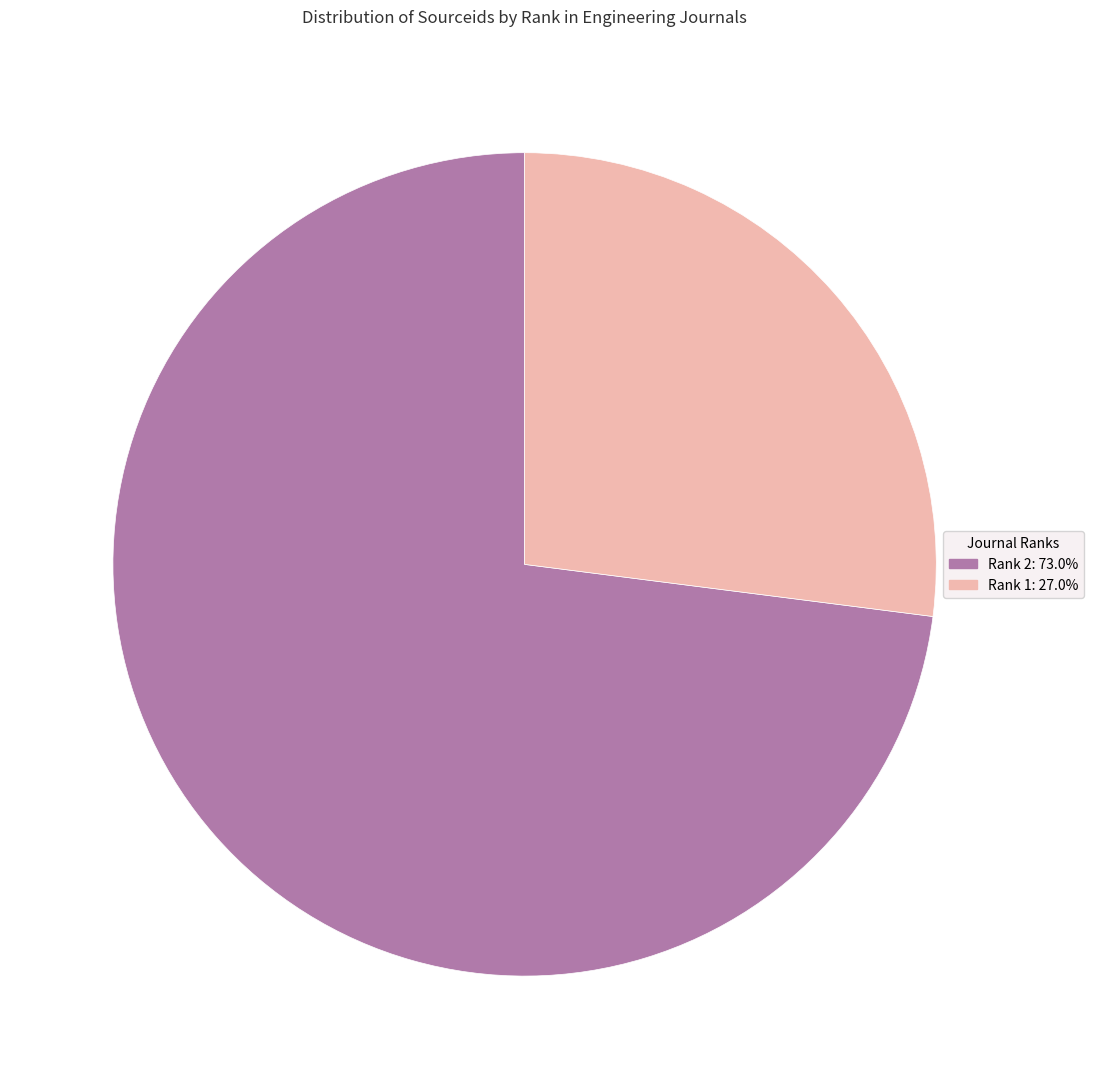

Is there a majority slice in this chart?

Yes